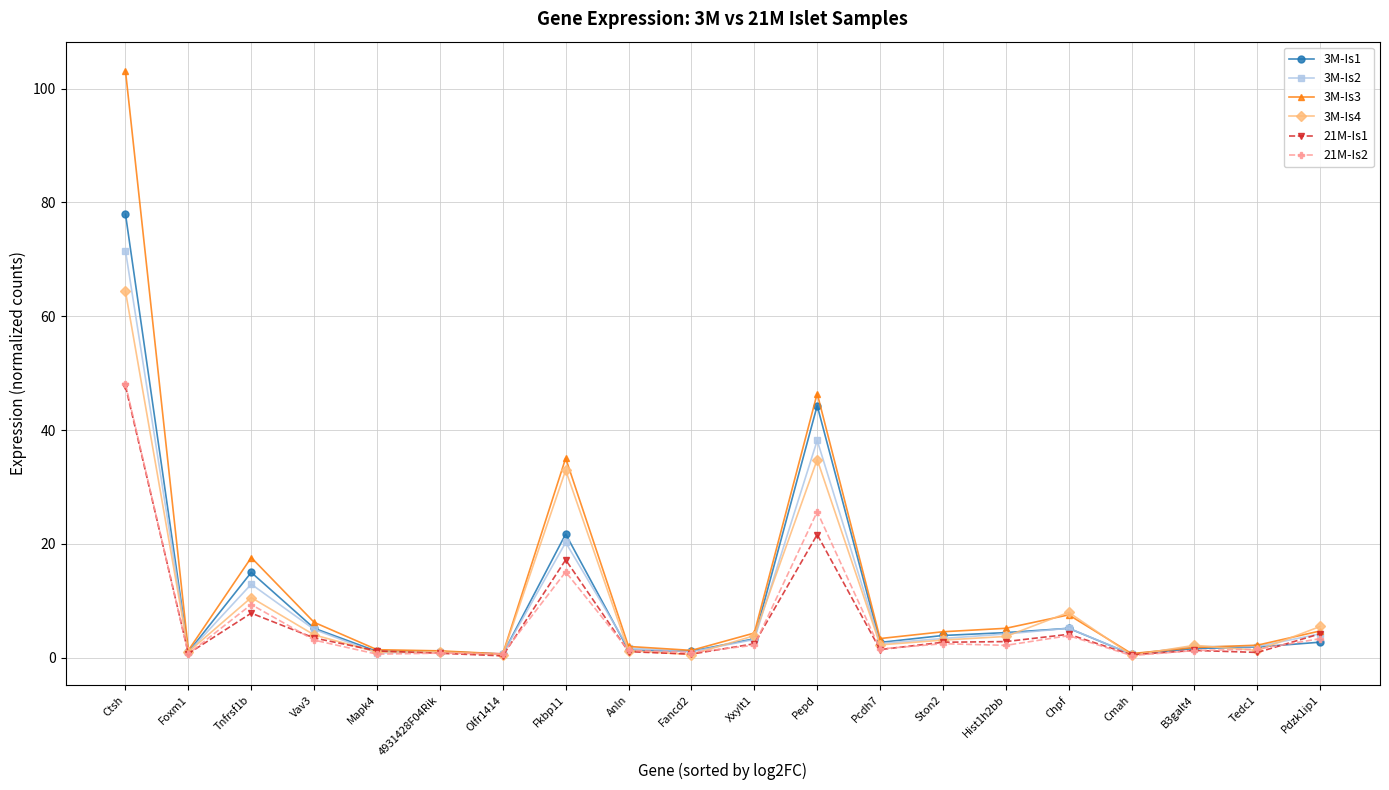

What is the difference between the maximum and minimum values in the 21M-Is2 series?

47.7